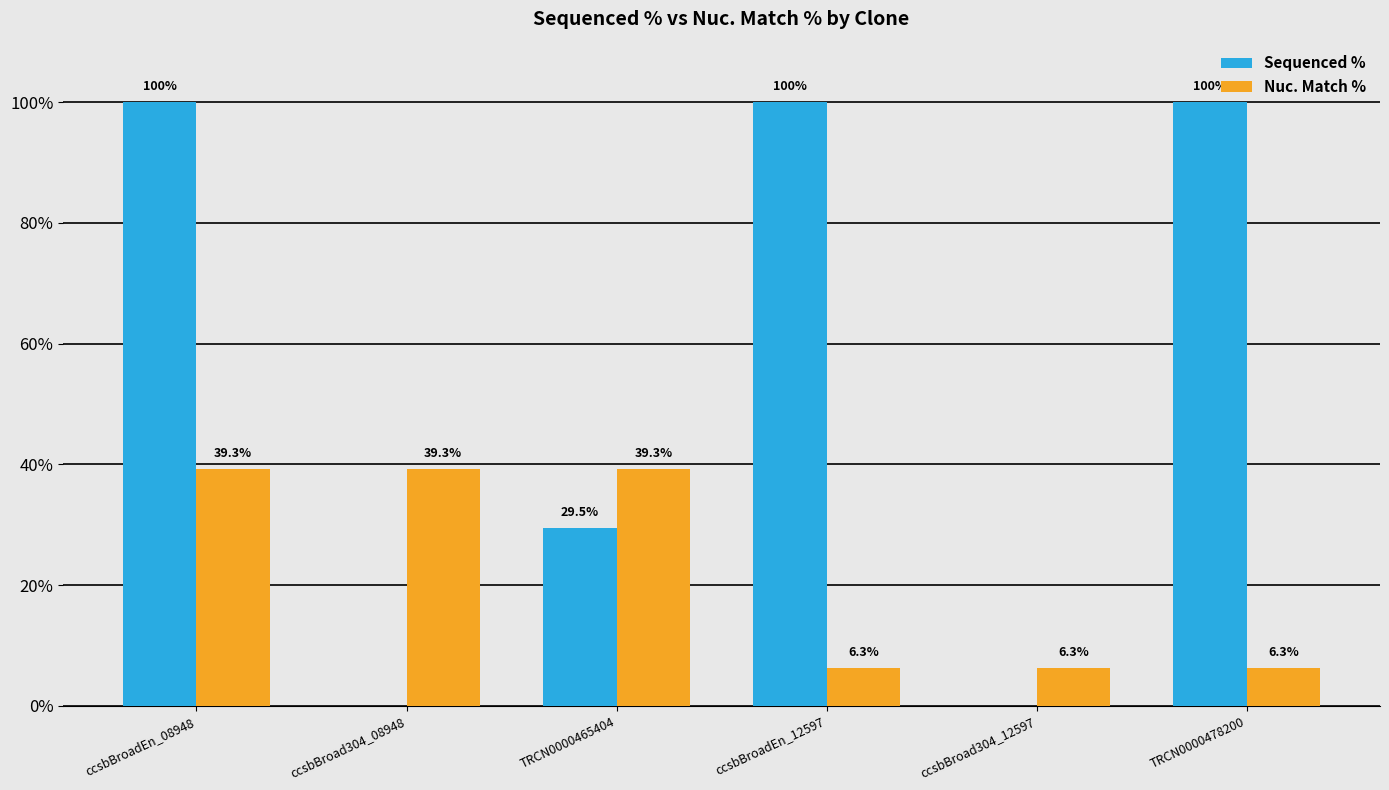

Reading right to left, transcribe all the data shown in this chart.

Sequenced %: 100.0	0.0	100.0	29.5	0.0	100.0
Nuc. Match %: 6.3	6.3	6.3	39.3	39.3	39.3